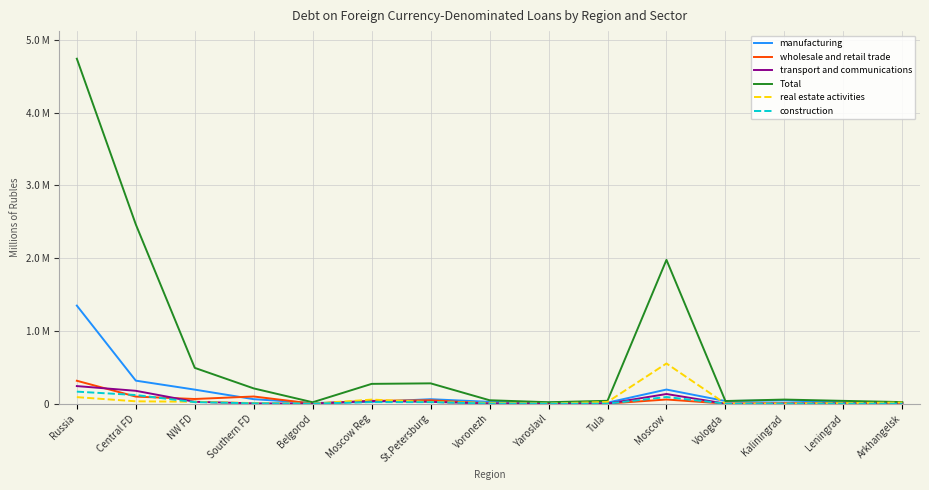

True or false: Total and wholesale and retail trade intersect in this chart.

False